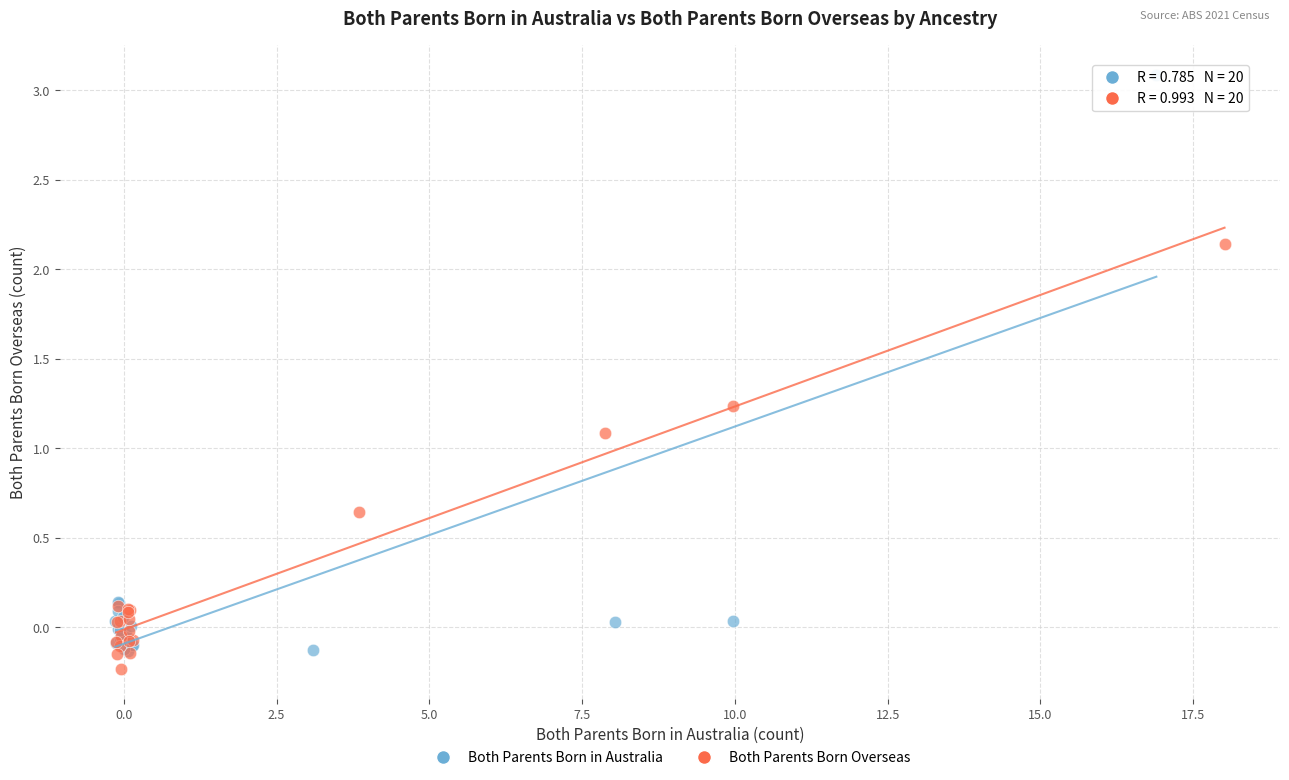

Which series has the widest spread of Y values?

Both Parents Born in Australia